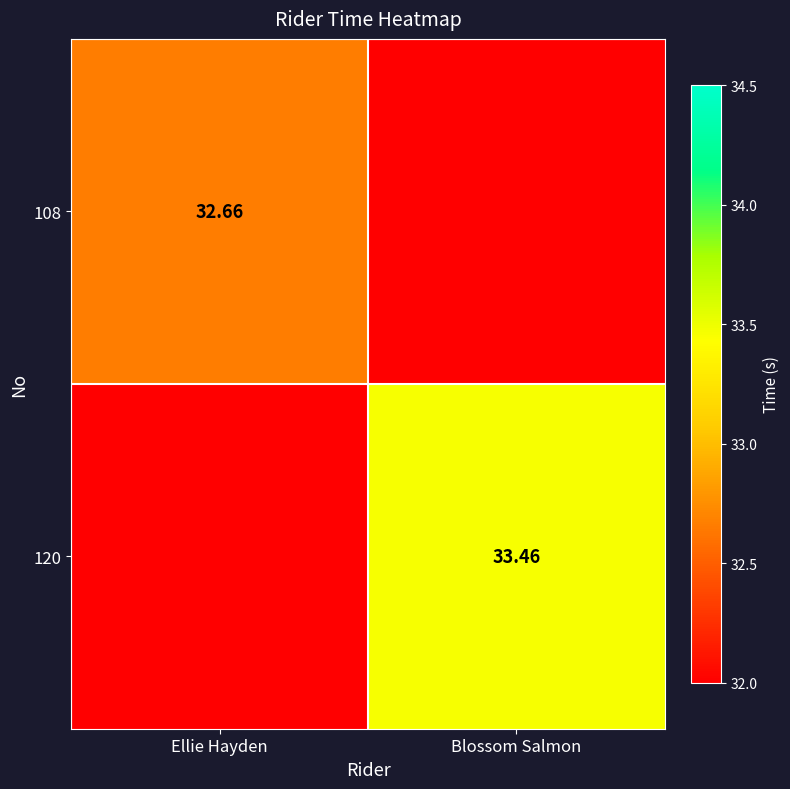

Is the value of 108 at Ellie Hayden greater than the value of 120 at Blossom Salmon?

No